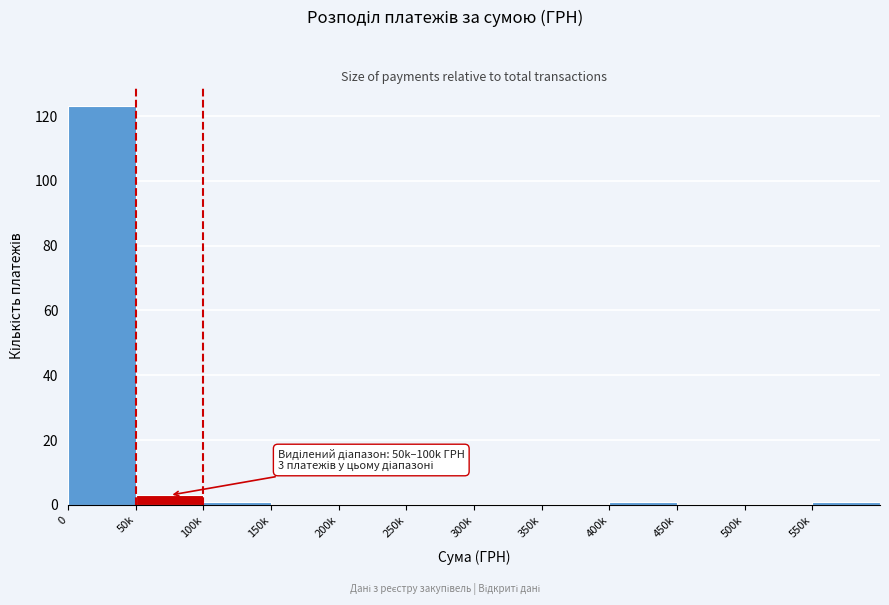

Reading right to left, what are all the values shown in this chart?

550k=1	500k=0	450k=0	400k=1	350k=0	300k=0	250k=0	200k=0	150k=0	100k=1	50k=3	0=123